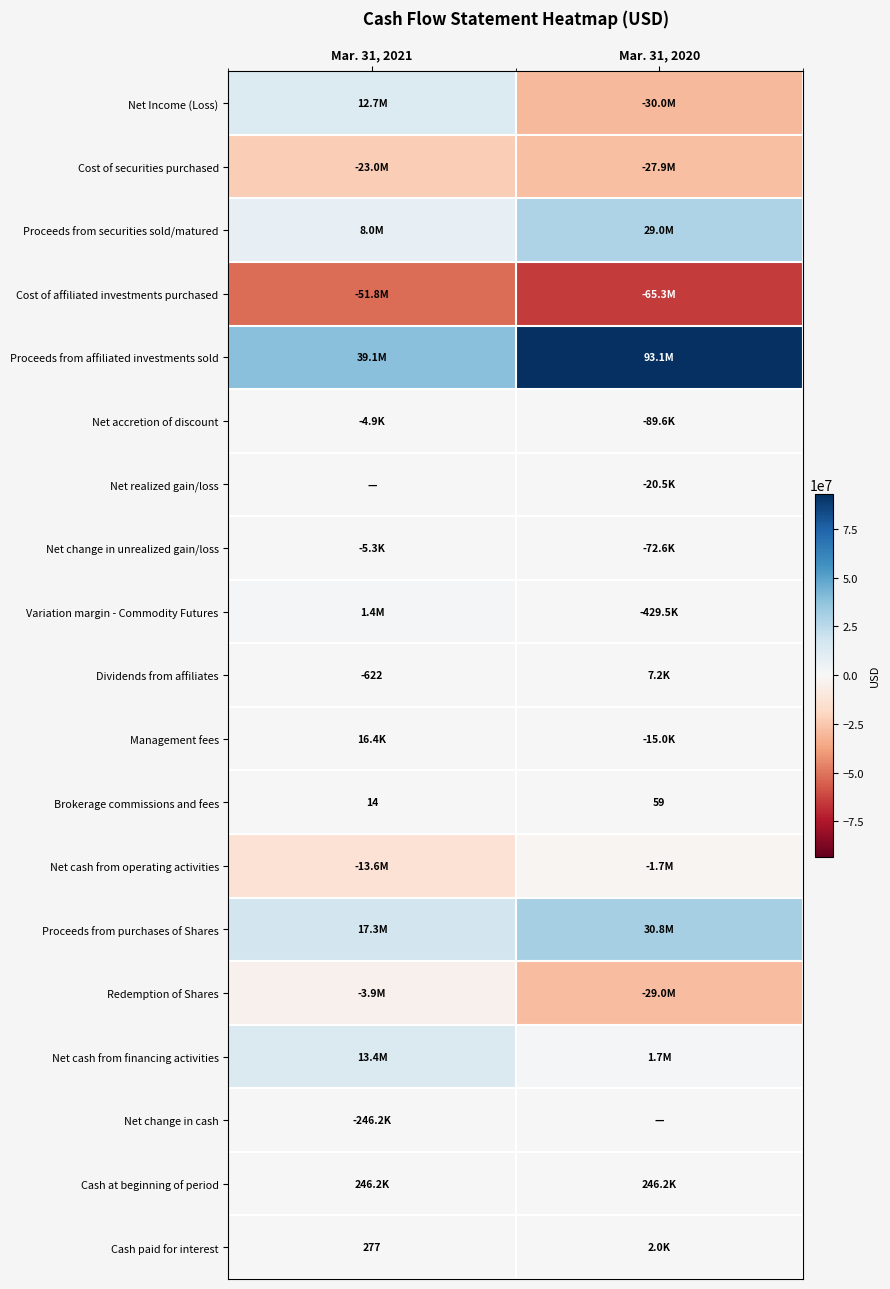

Which category has the lowest value across all series?

Mar. 31, 2020